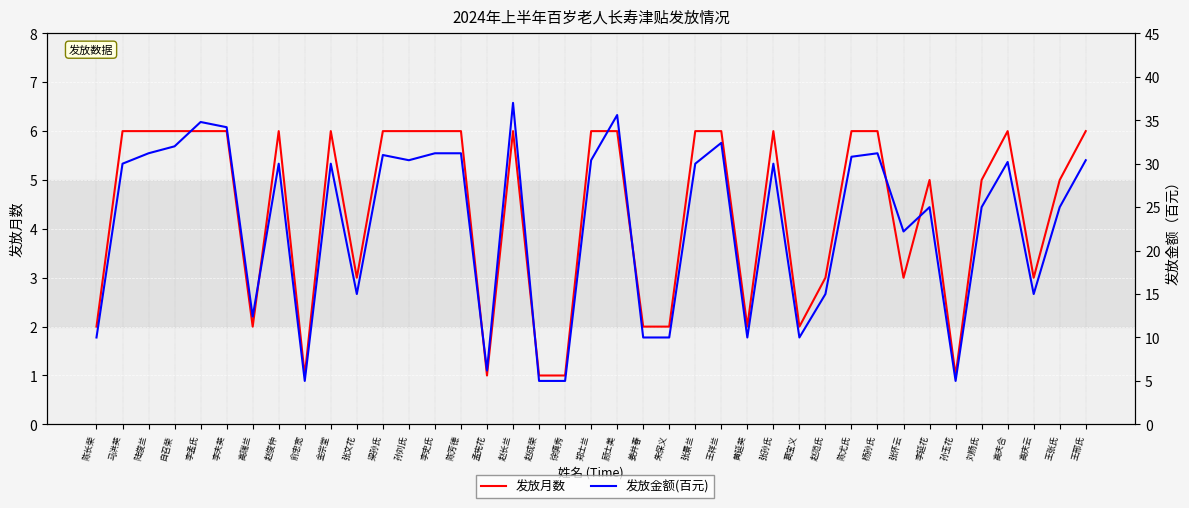

What are all the series names shown in the legend?

发放月数, 发放金额(百元)